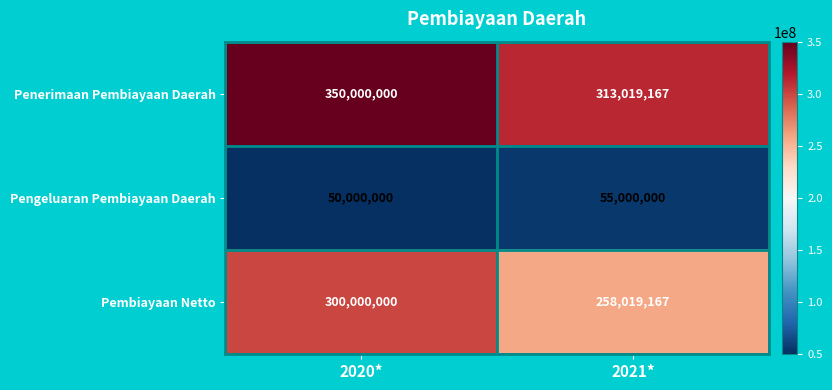

Rank the series at 2021* from lowest to highest value.

Pengeluaran Pembiayaan Daerah, Pembiayaan Netto, Penerimaan Pembiayaan Daerah